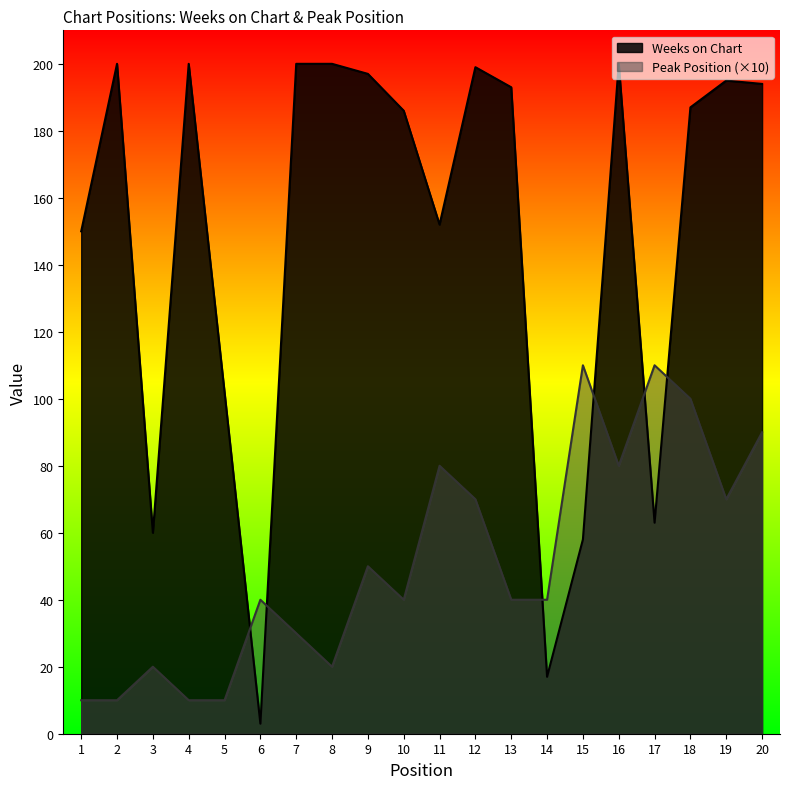

Between 8 and 19, which is larger?

8